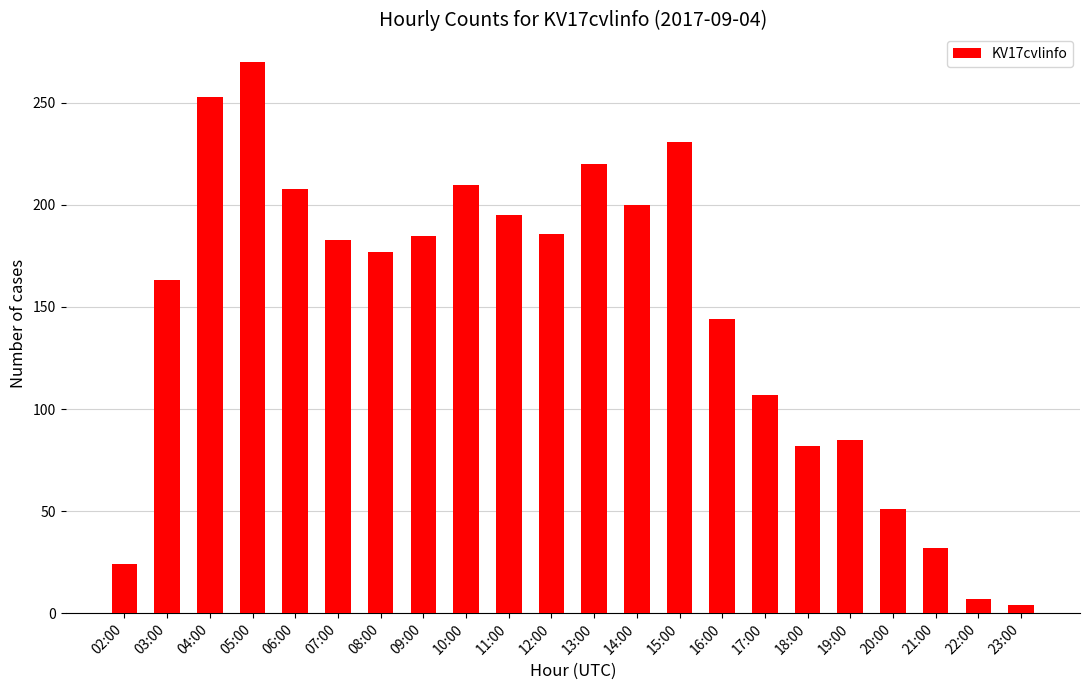

What is the change in value from 02:00 to 21:00?

+8